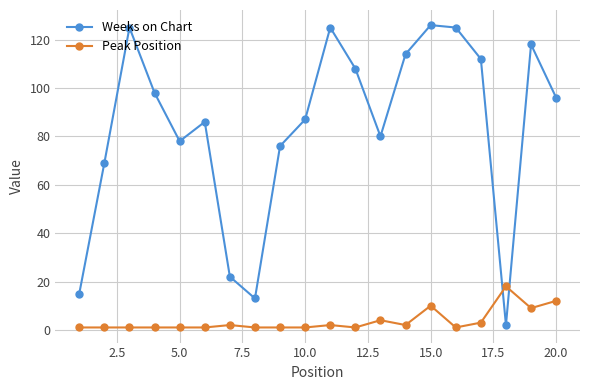

Rank the series by their average value, from highest to lowest.

Weeks on Chart, Peak Position